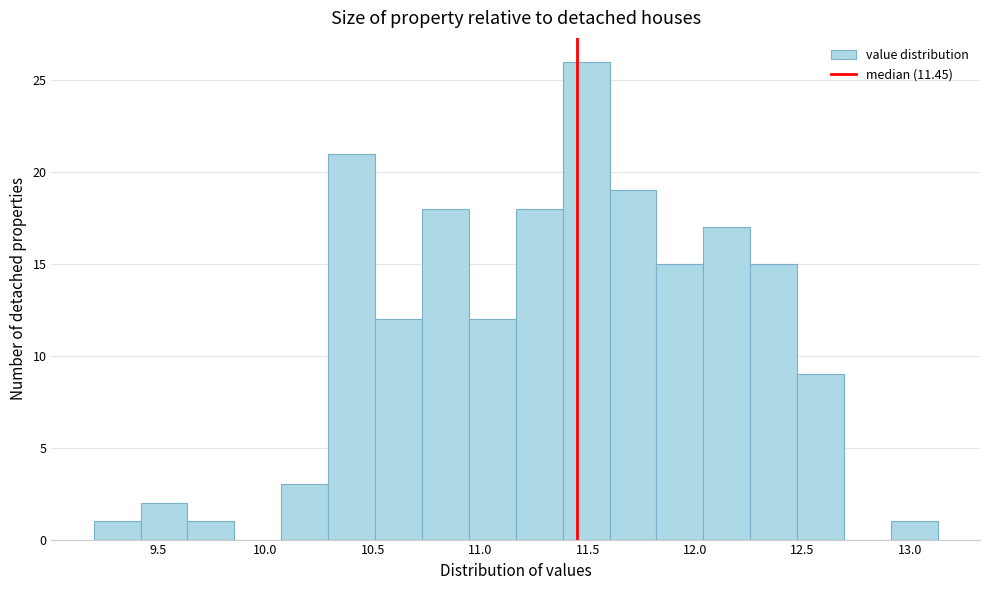

Reading left to right, transcribe this chart: for each bar, give the range it covers on the x-axis and its height. Neither the bar edges nor the heights are printed on the chart, so give them approximately, as read against the axes.

9.20 to 9.40: 1
9.40 to 9.65: 2
9.65 to 9.85: 1
9.85 to 10.05: 0
10.05 to 10.30: 3
10.30 to 10.50: 21
10.50 to 10.75: 12
10.75 to 10.95: 18
10.95 to 11.15: 12
11.15 to 11.40: 18
11.40 to 11.60: 26
11.60 to 11.80: 19
11.80 to 12.05: 15
12.05 to 12.25: 17
12.25 to 12.50: 15
12.50 to 12.70: 9
12.70 to 12.90: 0
12.90 to 13.15: 1